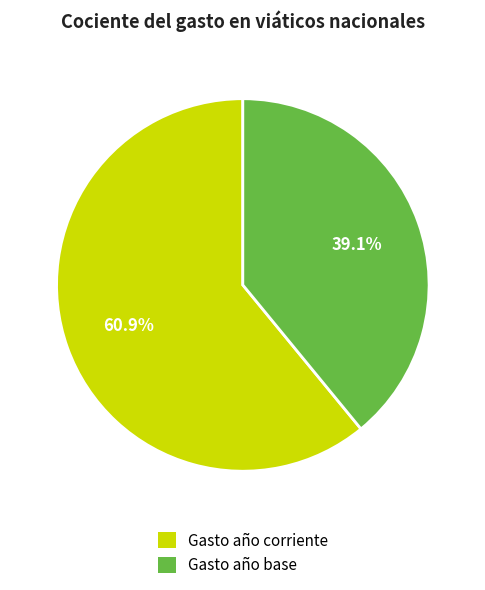

Is there any slice that represents more than half of the pie?

Yes